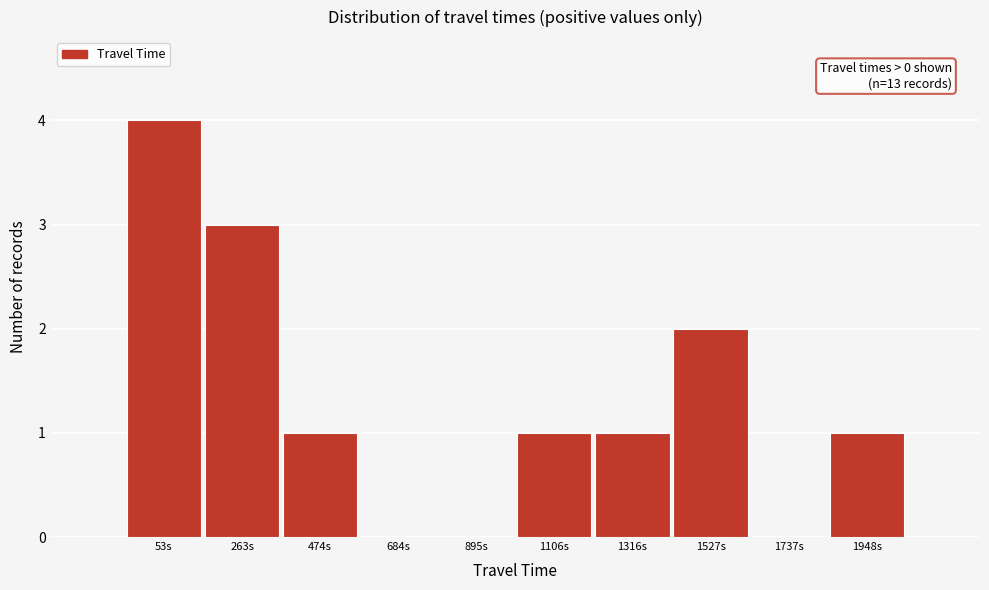

Reading left to right, list all the values displayed in this chart.

53s=4	263s=3	474s=1	684s=0	895s=0	1106s=1	1316s=1	1527s=2	1737s=0	1948s=1